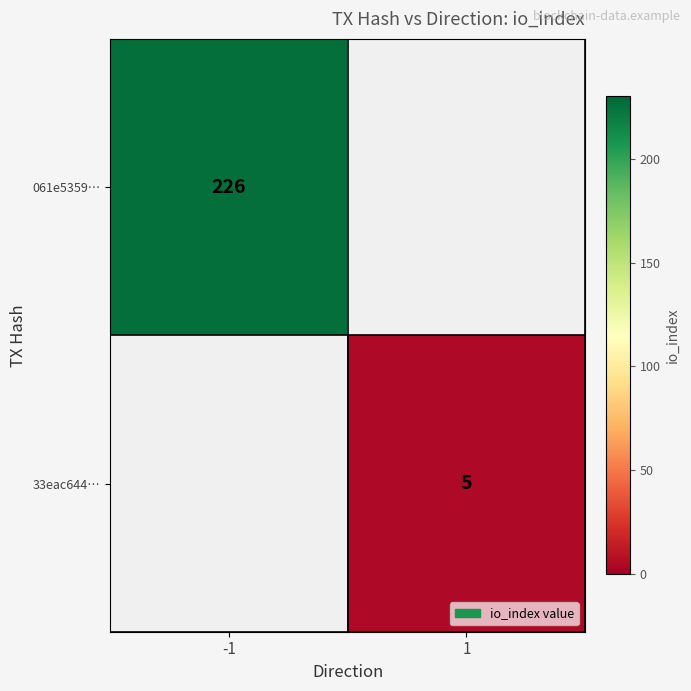

What is the greatest value displayed?

226.0